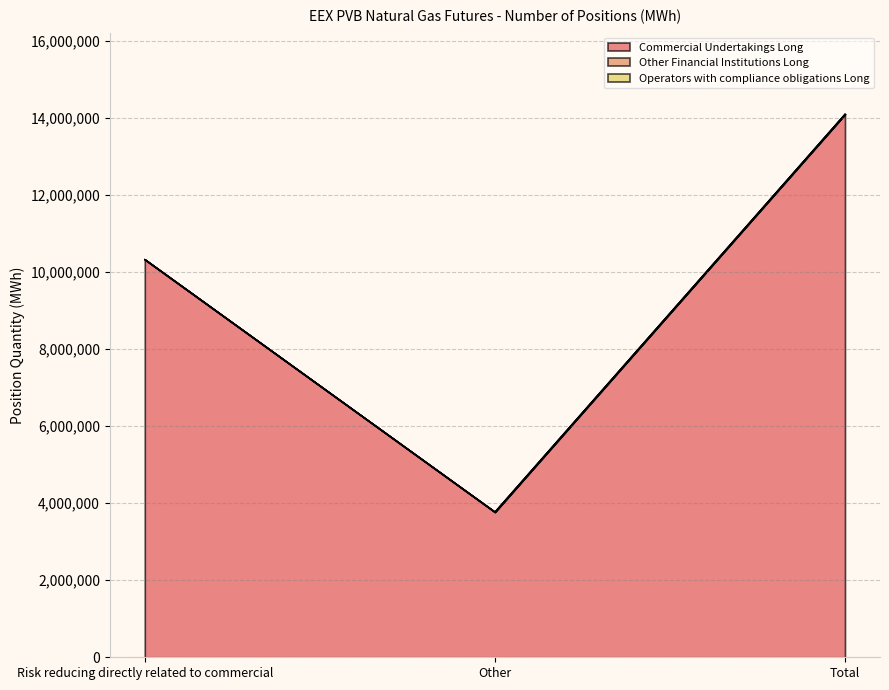

What are all the series names shown in the legend?

Commercial Undertakings Long, Other Financial Institutions Long, Operators with compliance obligations Long